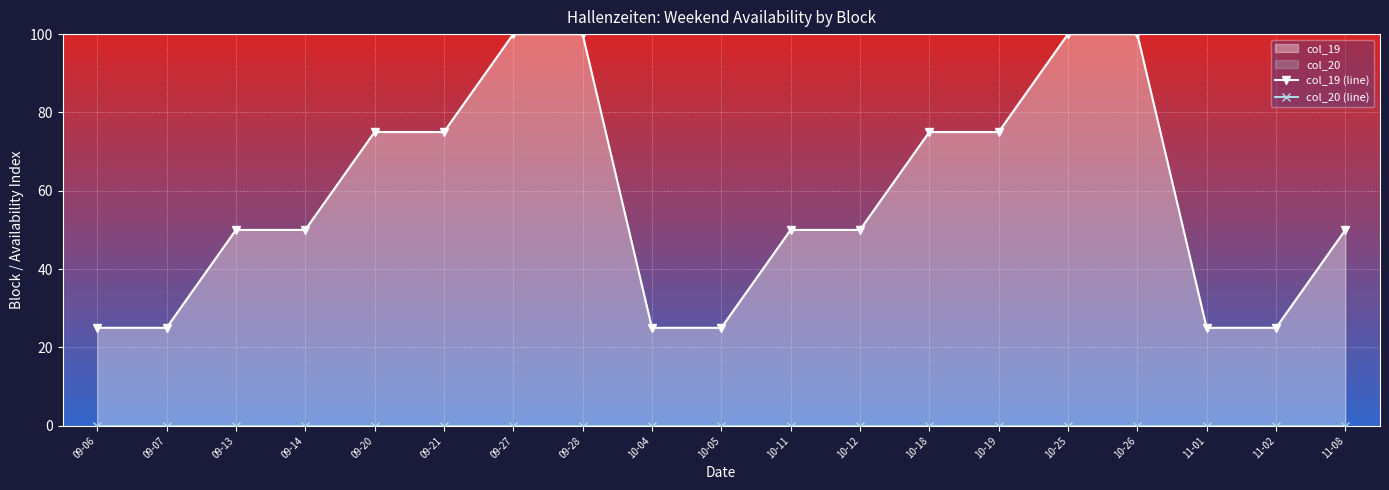

Does the chart display data point markers on the line(s)?

Yes